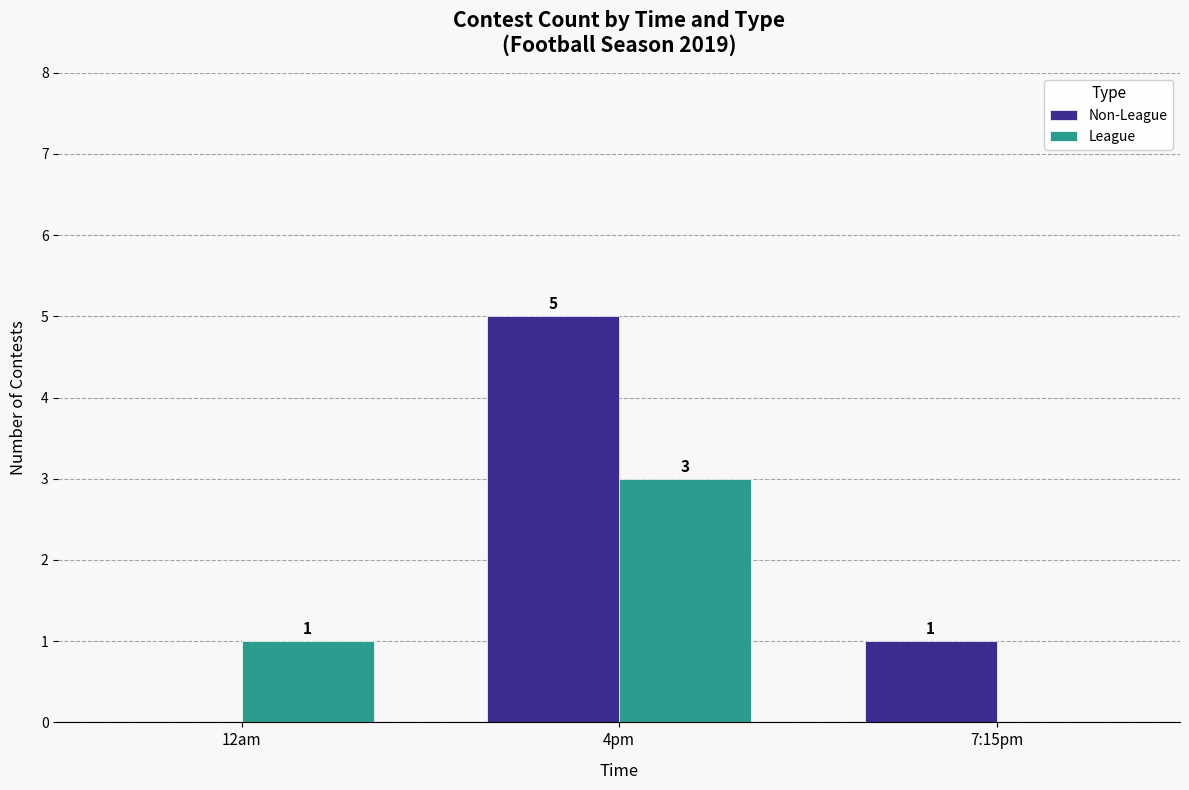

What is the sum of the League values at 7:15pm and 4pm?

3